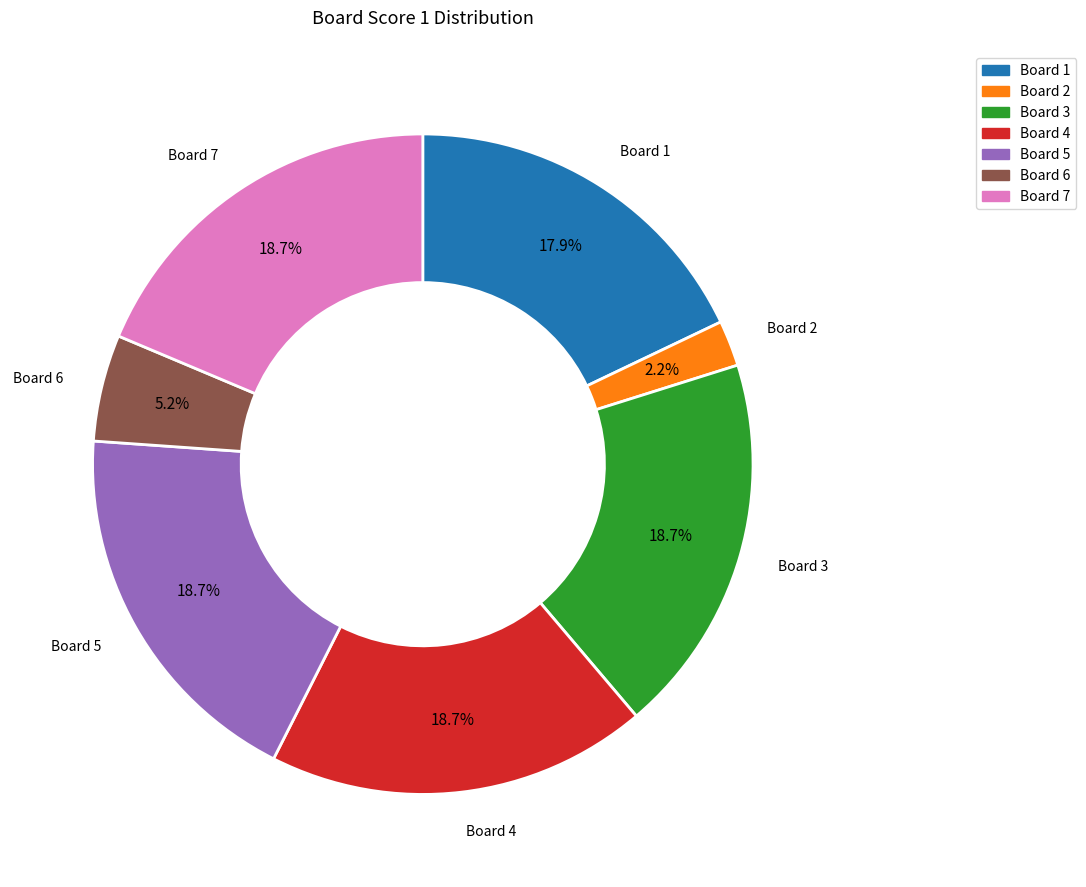

What percentage is the Board 4 slice, to the nearest percent?

19%